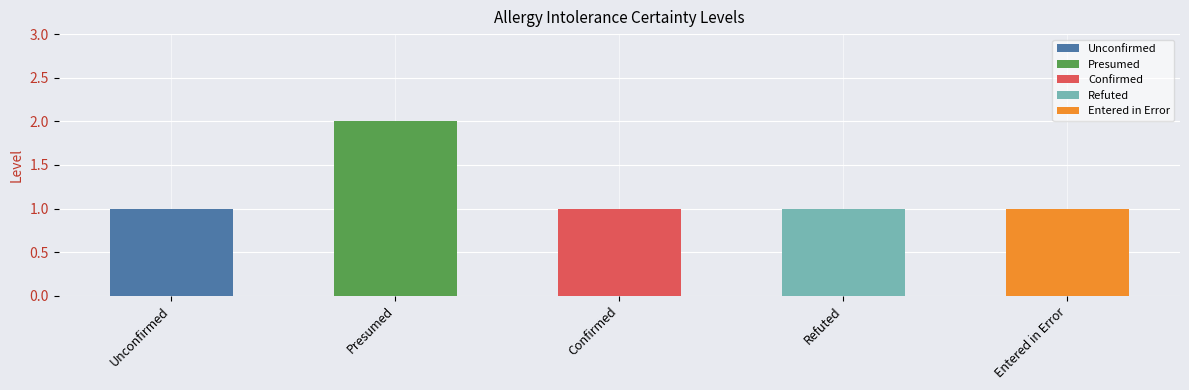

How many values are between 1 and 2?

5